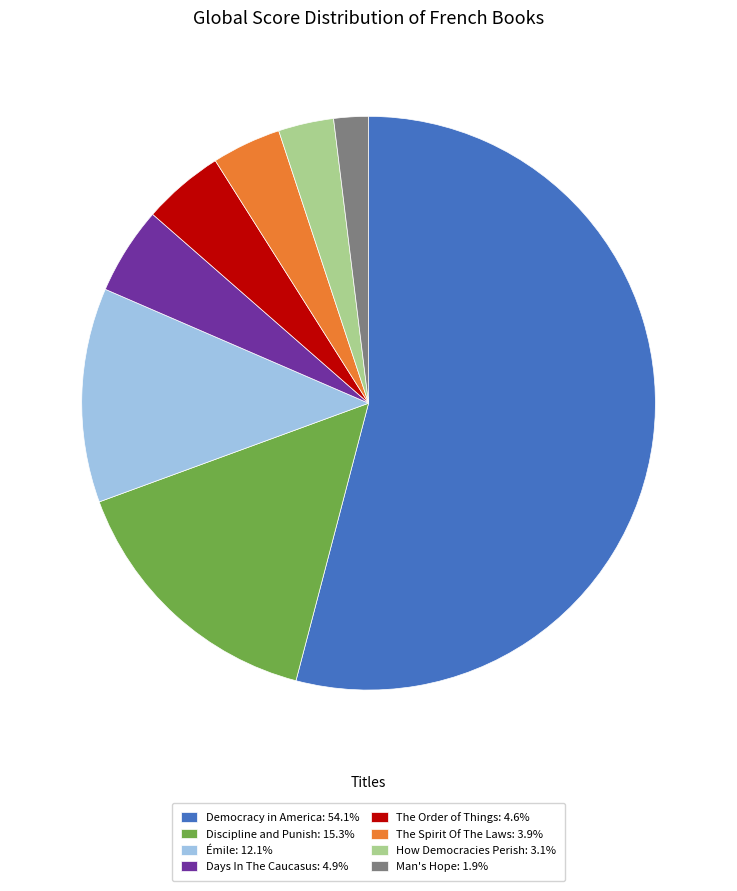

Which category has the smallest portion of the pie?

Man's Hope